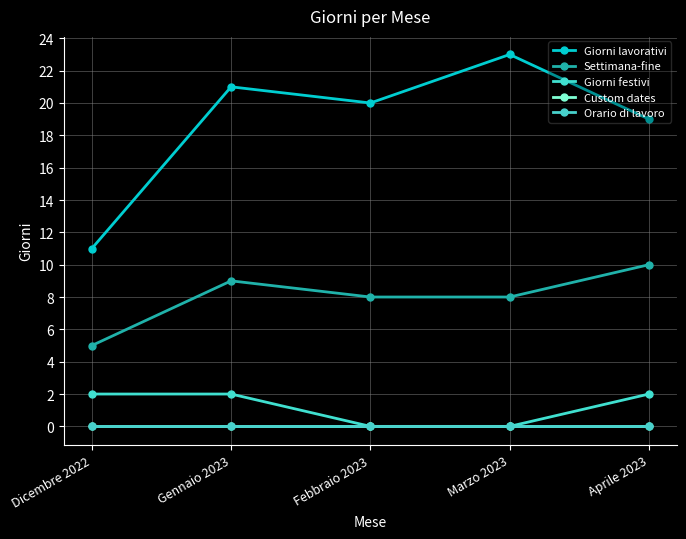

True or false: Giorni festivi and Giorni lavorativi intersect in this chart.

False